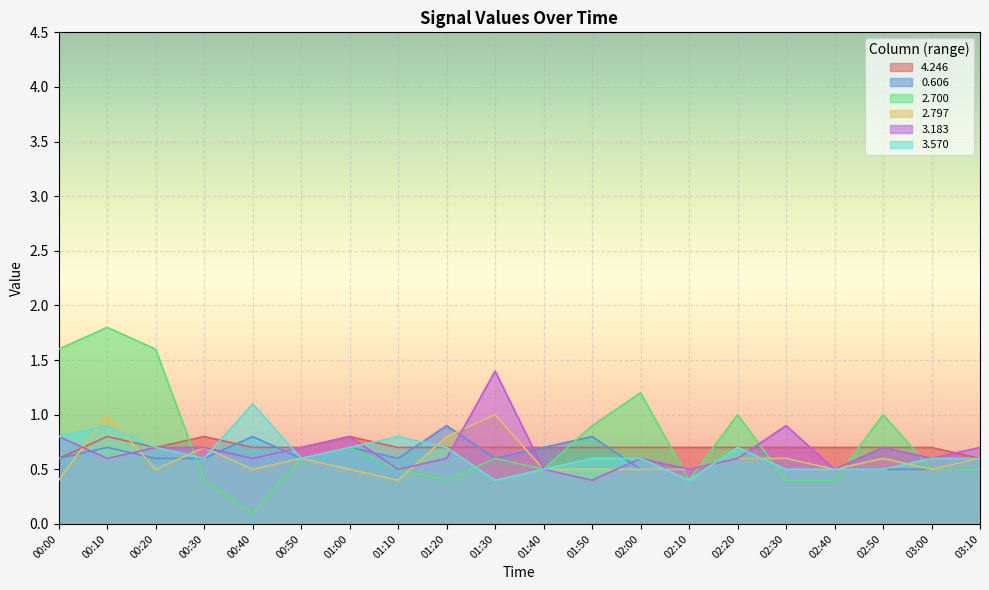

What is the lowest value of the 3.183 series?

0.4